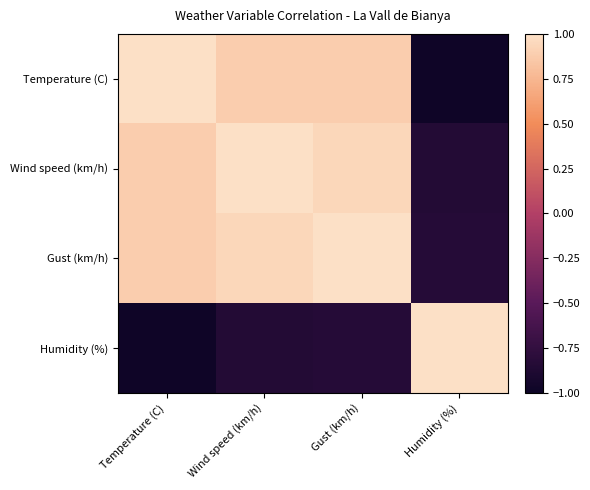

Reading right to left, list all the values displayed in this chart.

Temperature (C): Humidity (%)=-1.0	Gust (km/h)=0.9	Wind speed (km/h)=0.9	Temperature (C)=1.0
Wind speed (km/h): Humidity (%)=-0.8	Gust (km/h)=0.9	Wind speed (km/h)=1.0	Temperature (C)=0.9
Gust (km/h): Humidity (%)=-0.8	Gust (km/h)=1.0	Wind speed (km/h)=0.9	Temperature (C)=0.9
Humidity (%): Humidity (%)=1.0	Gust (km/h)=-0.8	Wind speed (km/h)=-0.8	Temperature (C)=-1.0